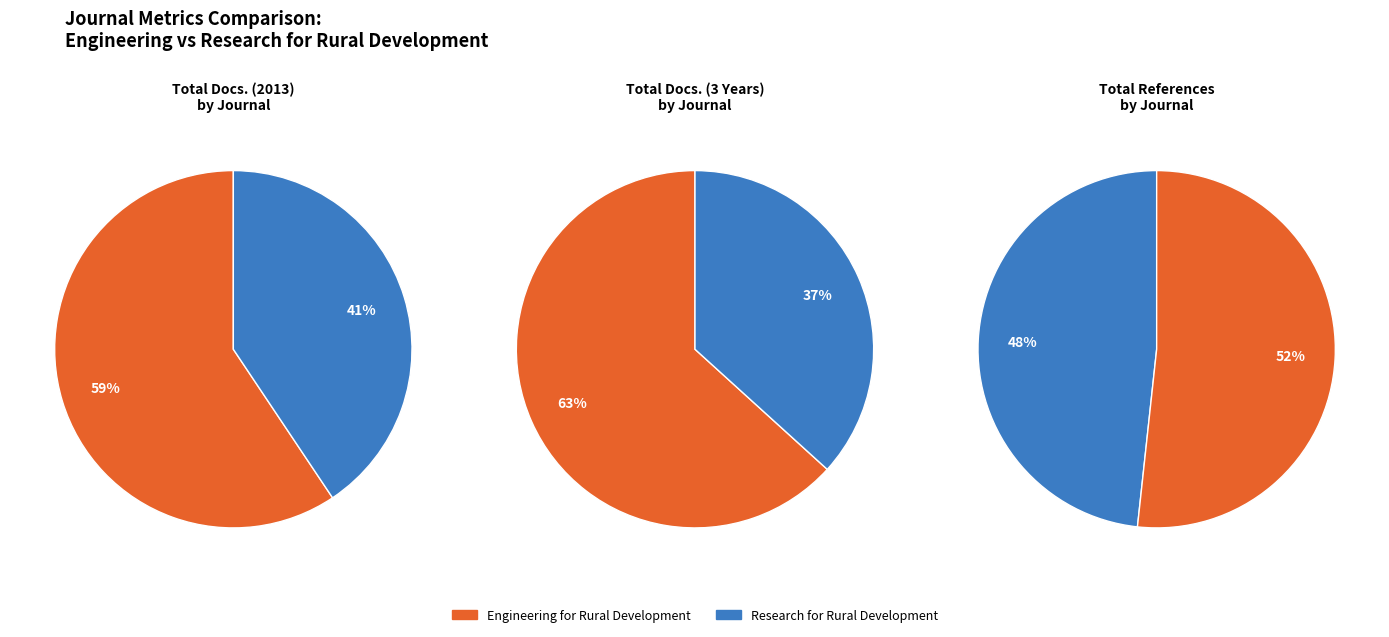

How many slices are in this pie chart?

2